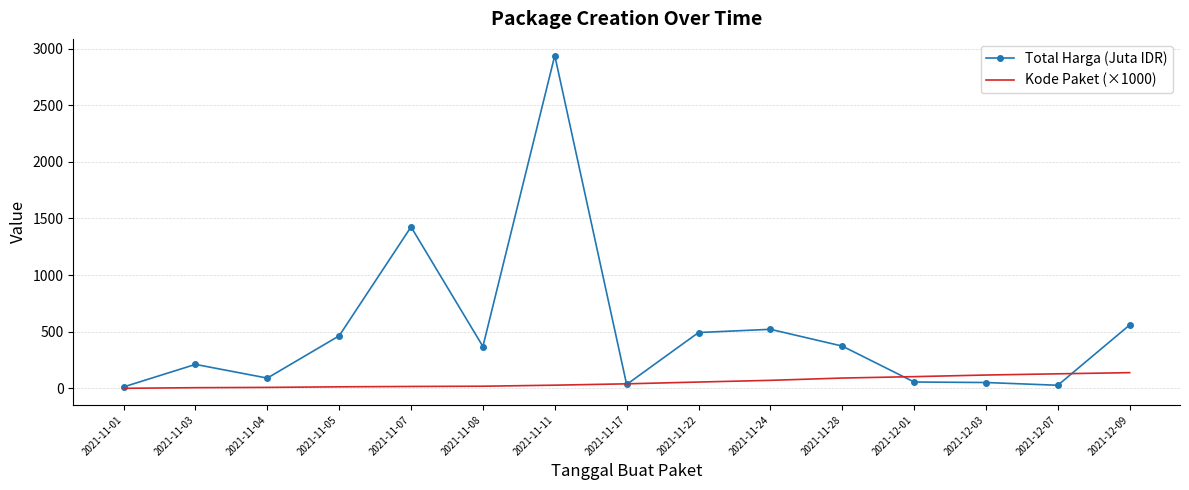

True or false: Total Harga (Juta IDR) and Kode Paket (×1000) cross at least once.

True